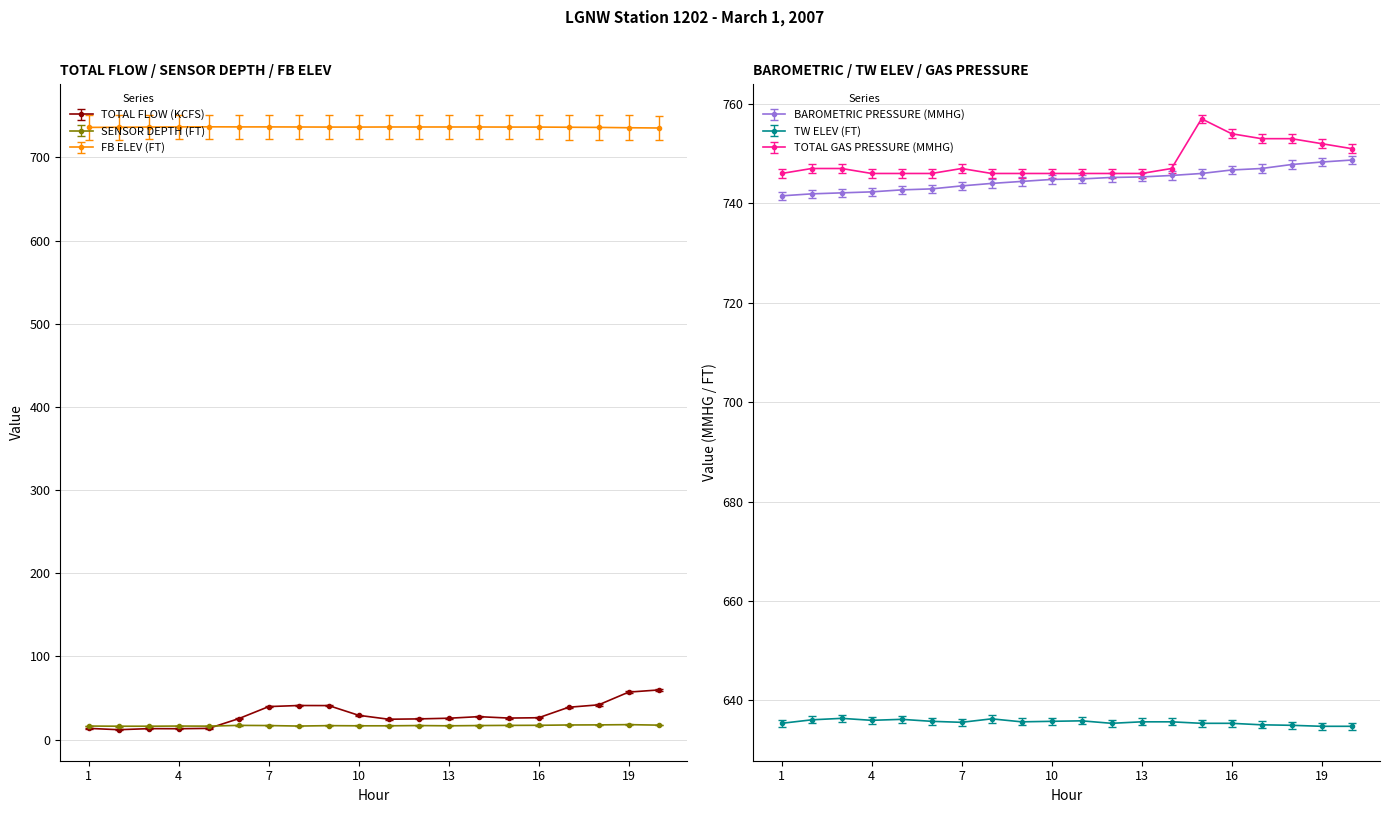

Is the value of TW ELEV (FT) at 9 greater than the value of TOTAL FLOW (KCFS) at 7?

Yes